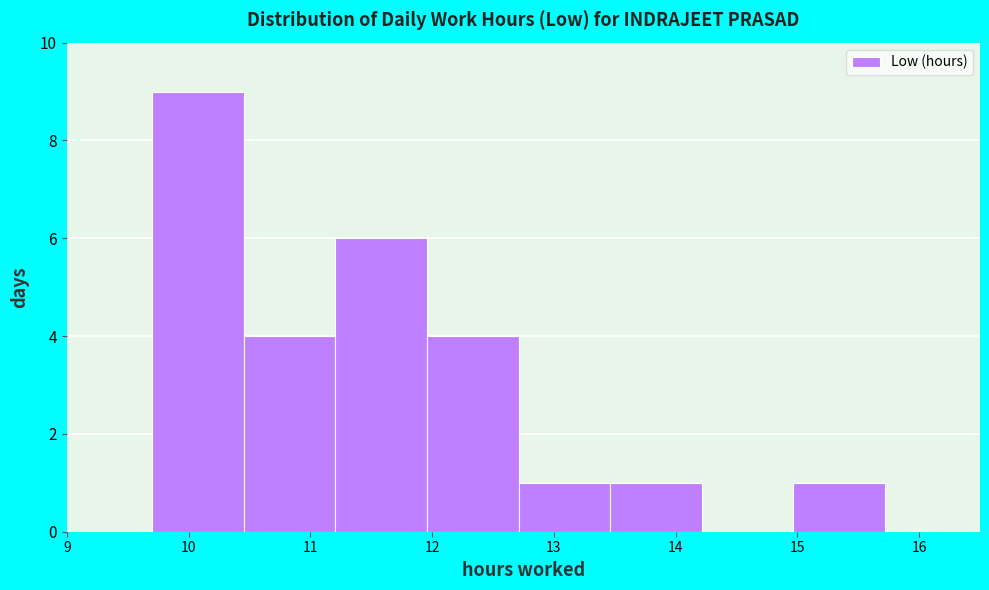

Reading left to right, transcribe this chart: for each bar, give the range it covers on the x-axis and its height. Neither the bar edges nor the heights are printed on the chart, so give them approximately, as read against the axes.

9.7 to 10.5: 9
10.5 to 11.2: 4
11.2 to 12.0: 6
12.0 to 12.7: 4
12.7 to 13.5: 1
13.5 to 14.2: 1
14.2 to 15.0: 0
15.0 to 15.7: 1